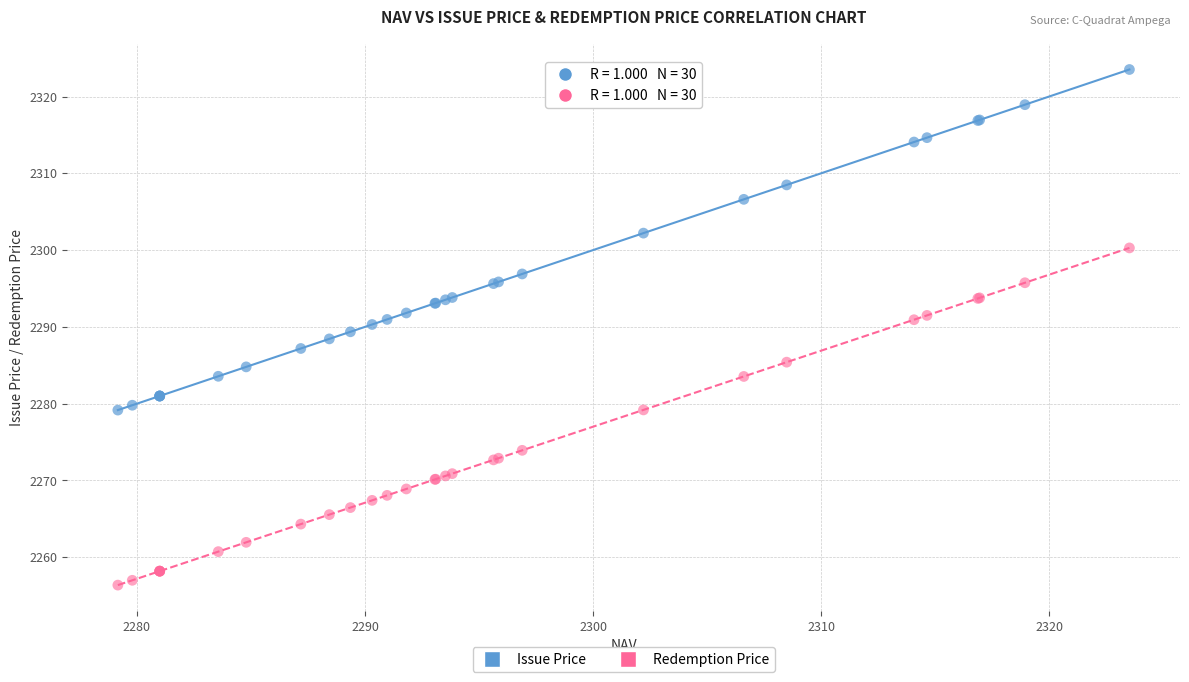

What are all the series names shown in the legend?

Issue Price, Redemption Price